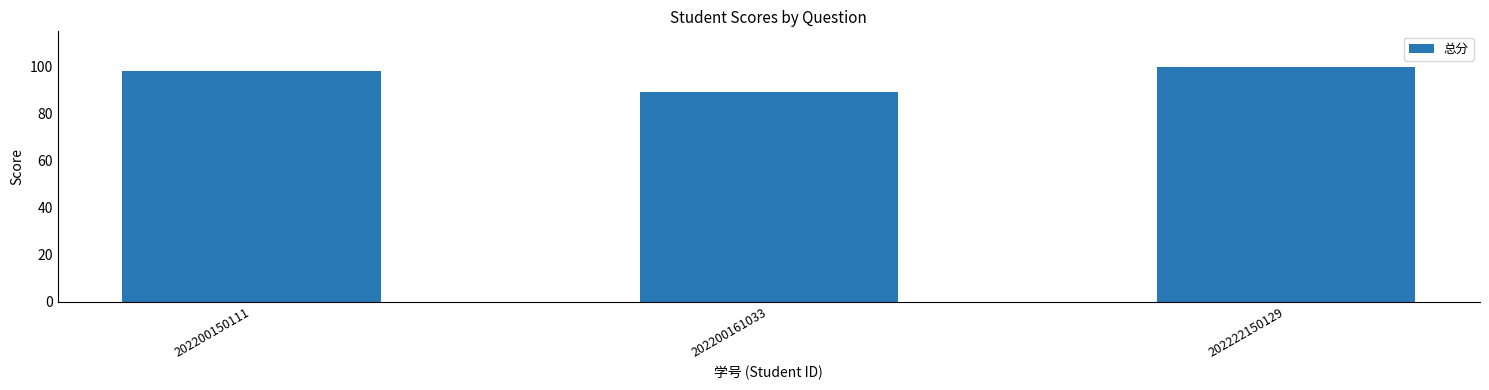

How many bars are there in total?

3